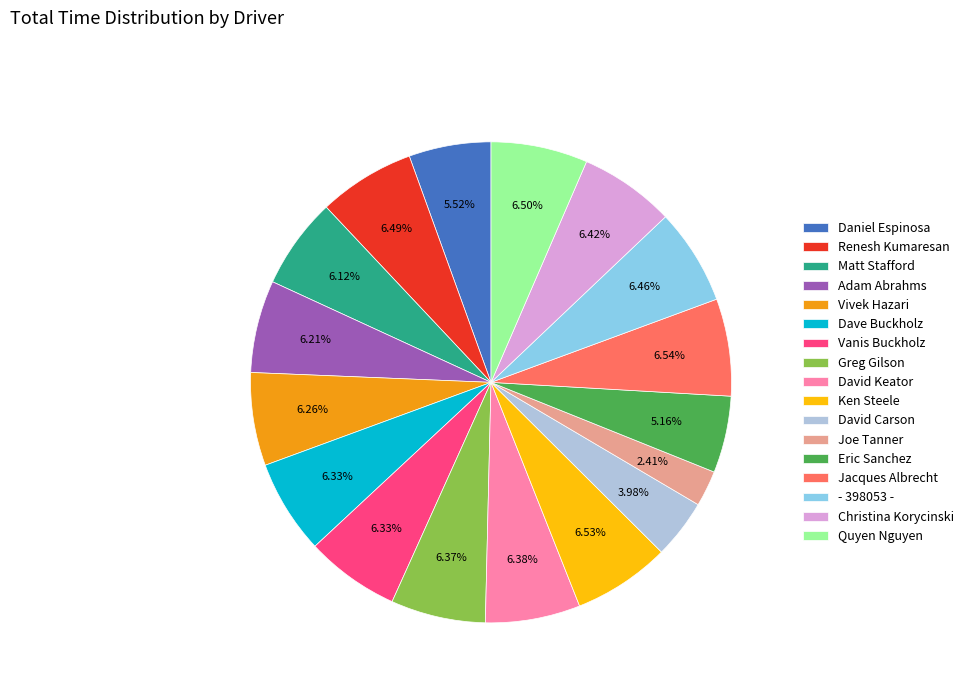

To the nearest percent, what percentage of the pie is Renesh Kumaresan?

6%